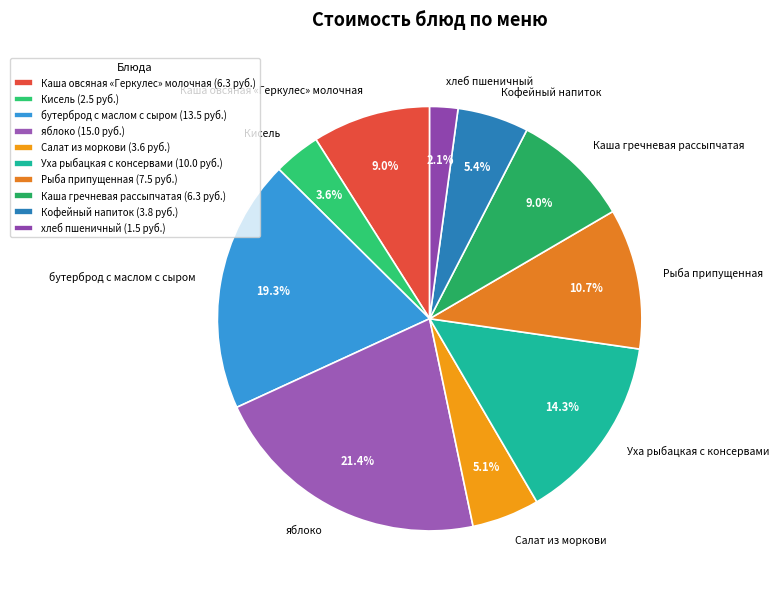

Is there a majority slice in this chart?

No